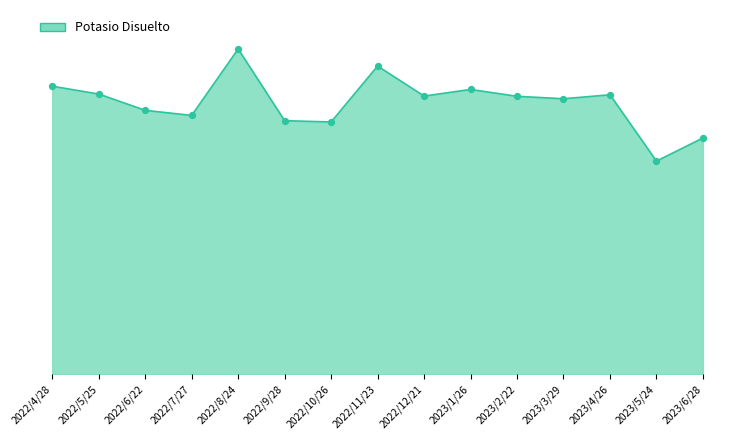

Between 2022/12/21 and 2023/2/22, which is larger?

2022/12/21